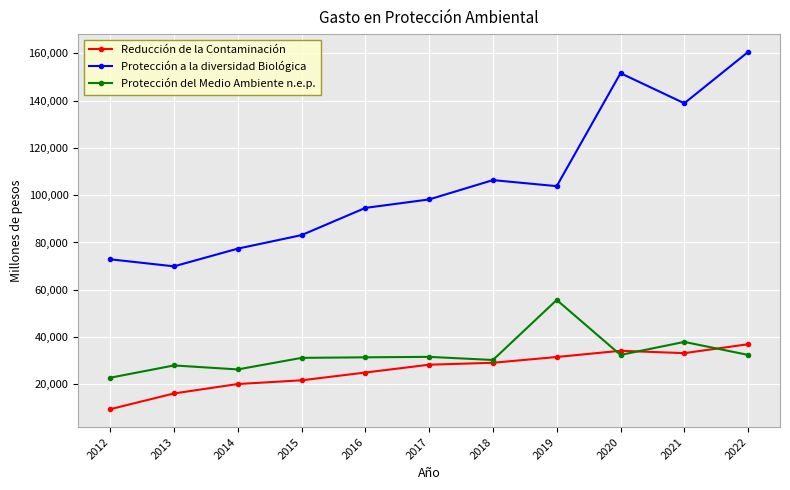

True or false: Reducción de la Contaminación and Protección a la diversidad Biológica cross at least once.

False